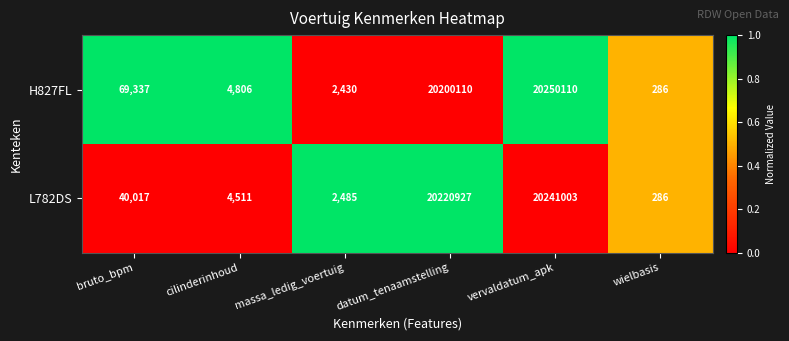

The value of L782DS at bruto_bpm is 15436. True or false?

False